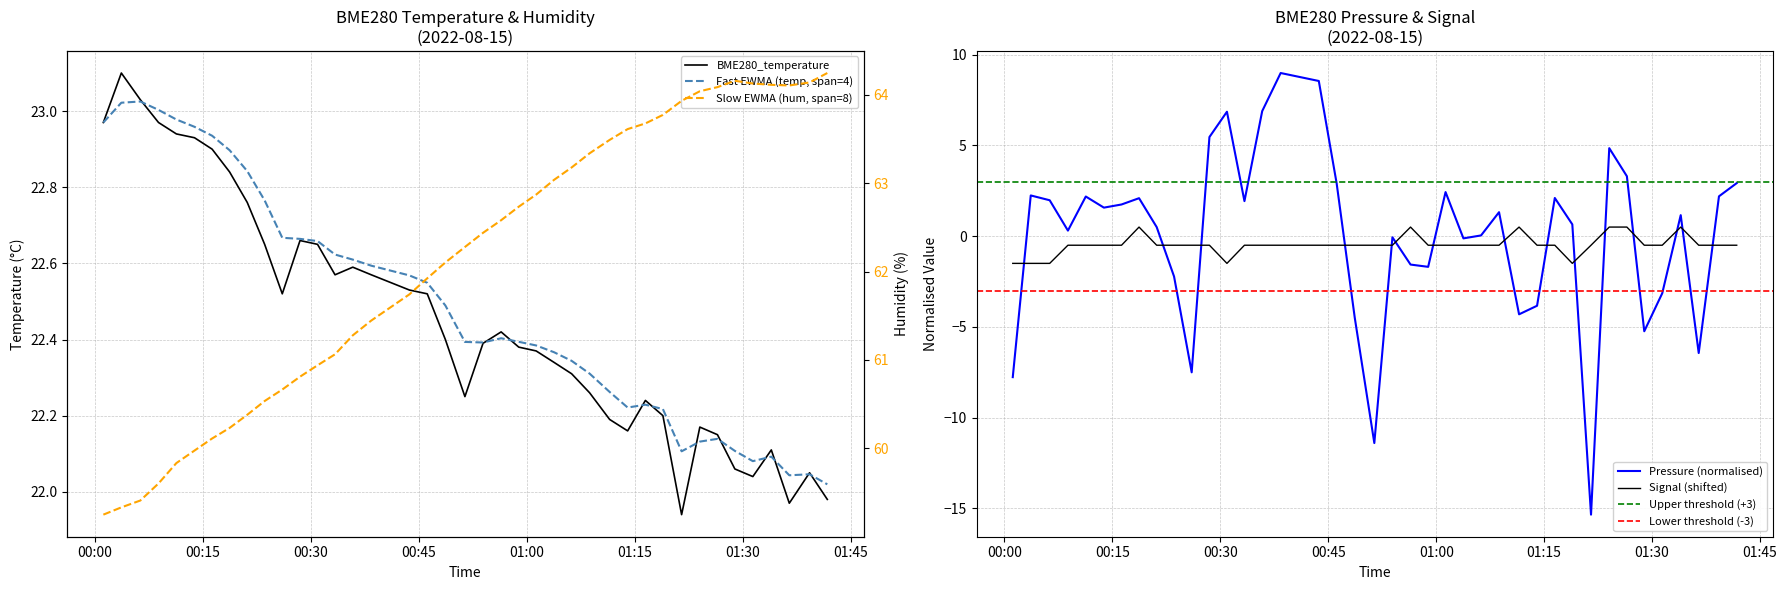

In Signal, how many points are higher than both neighbors (excluding endpoints)?

4